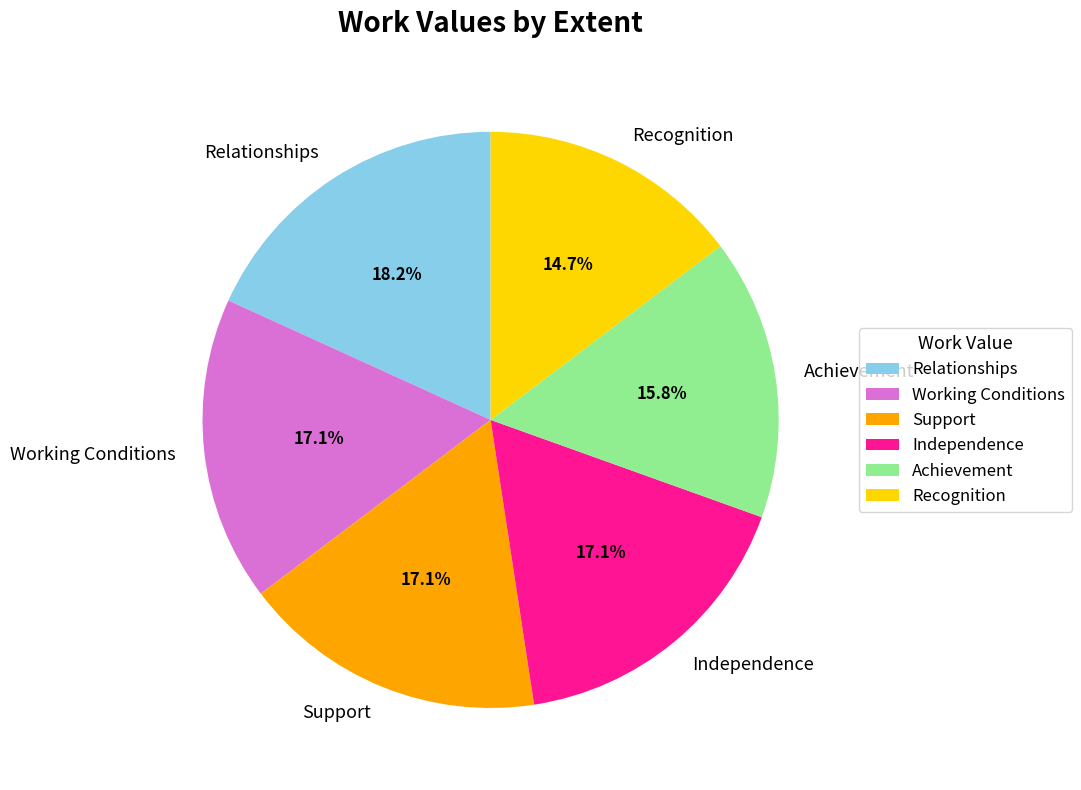

Do Support and Independence together represent more than half of the pie?

No